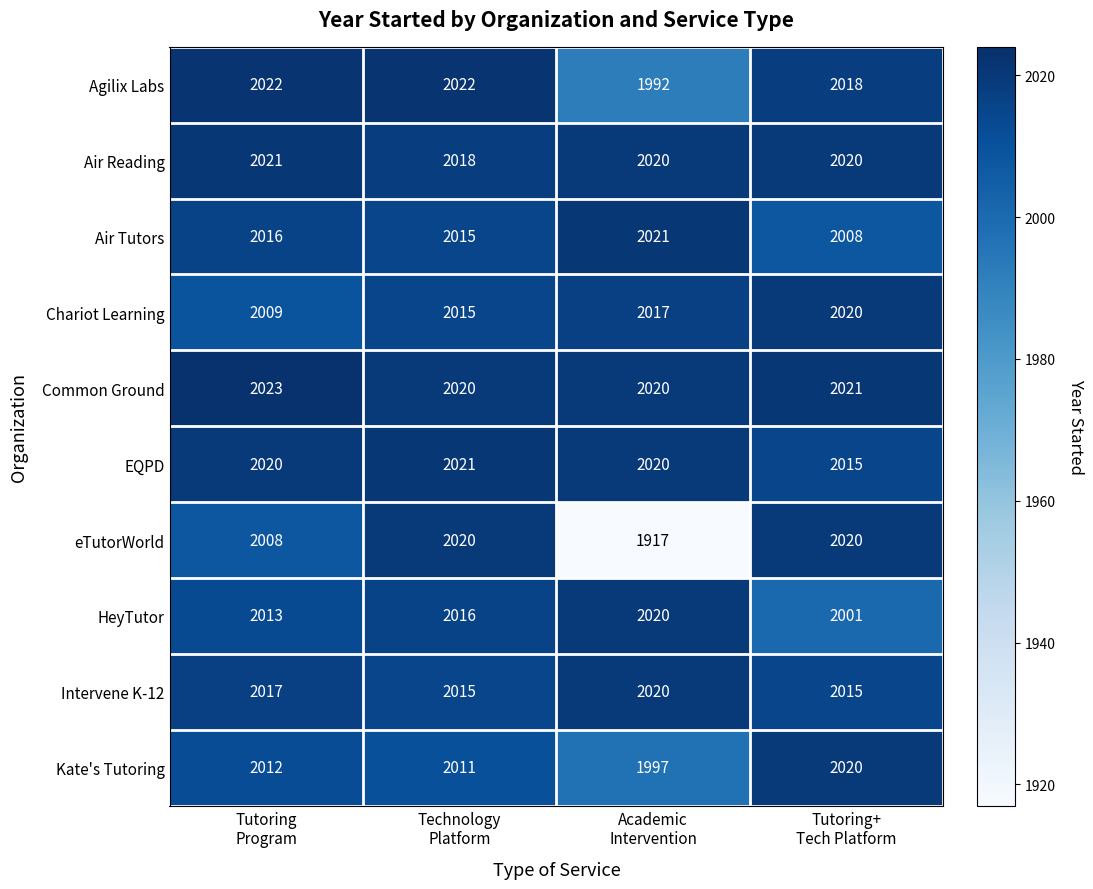

Between Technology
Platform and Academic
Intervention, which series saw the biggest shift?

eTutorWorld